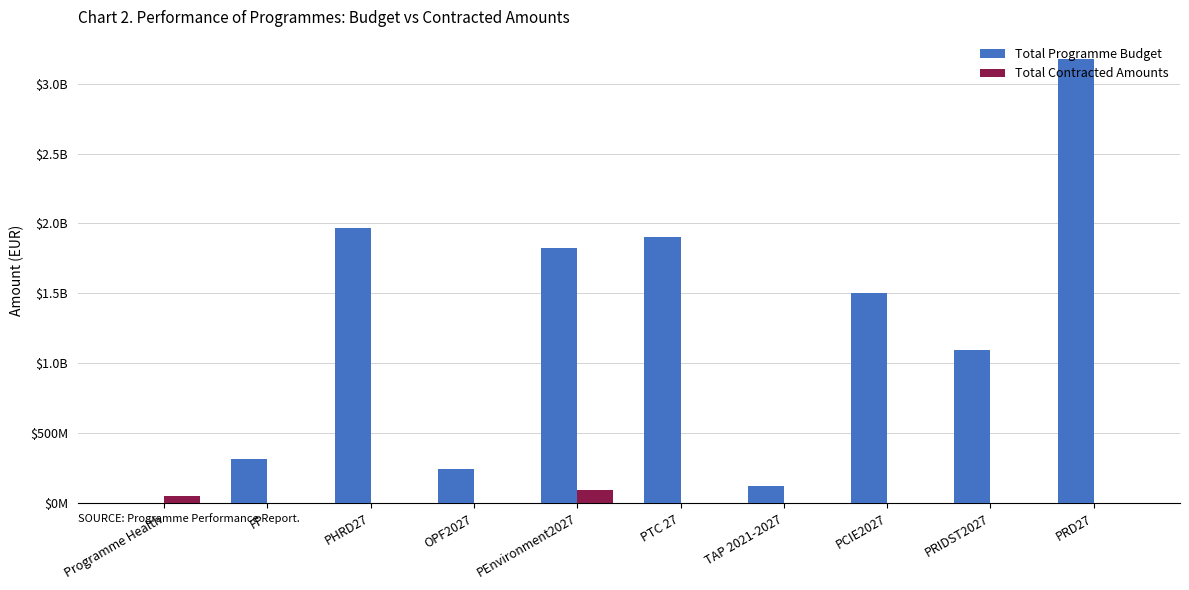

Does the chart contain stacked bars?

No